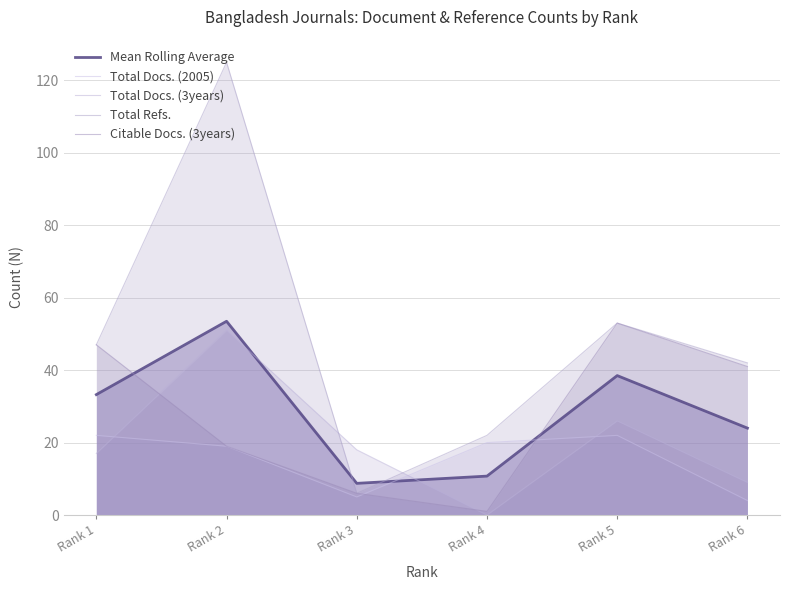

The value of Total Docs. (3years) at Rank 2 is 15.3. True or false?

False